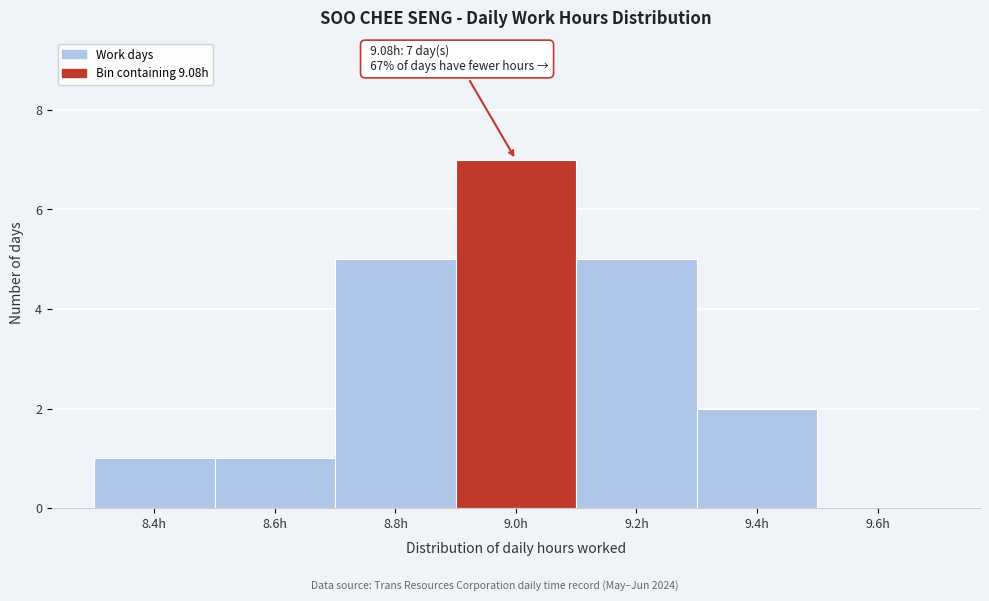

Reading right to left, what are all the values shown in this chart?

9.6h=0	9.4h=2	9.2h=5	9.0h=7	8.8h=5	8.6h=1	8.4h=1